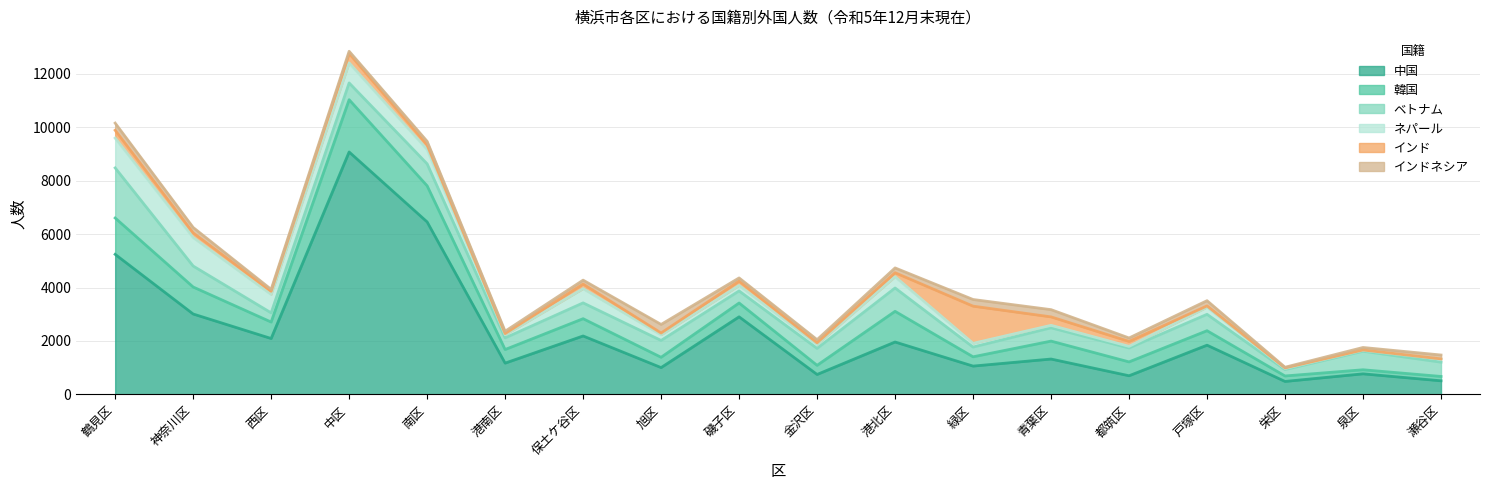

What is the label of the 17th point from the left?

泉区